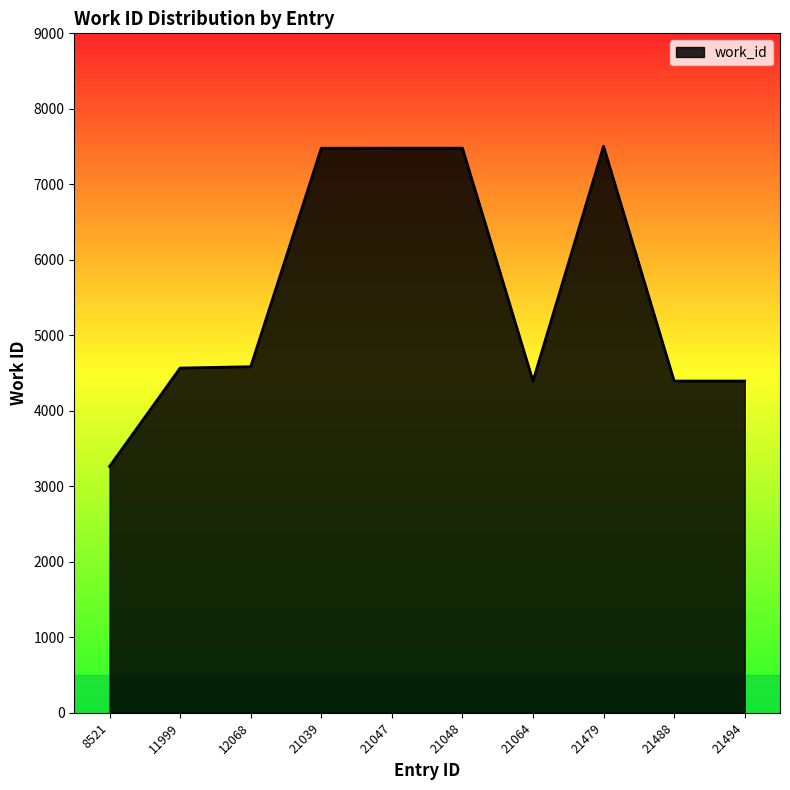

What is the ratio of the value at 21048 to the value at 21039?

1.0